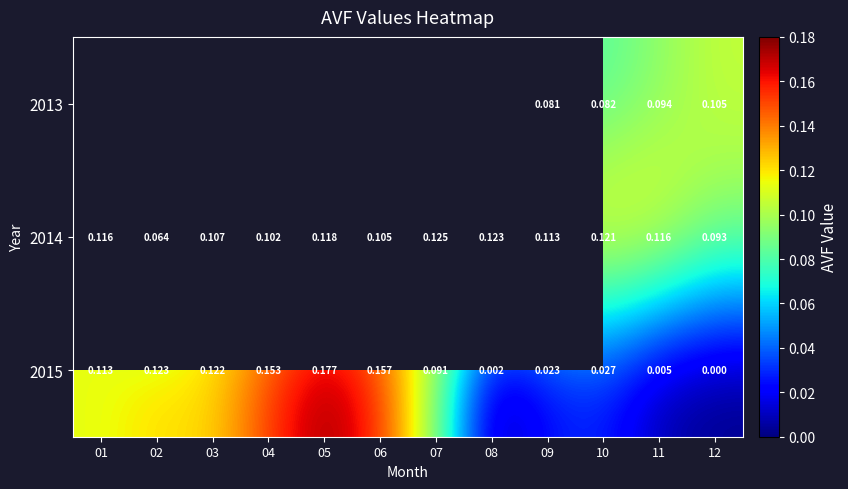

Is it true that 2014 equals 0.1 at 02?

True